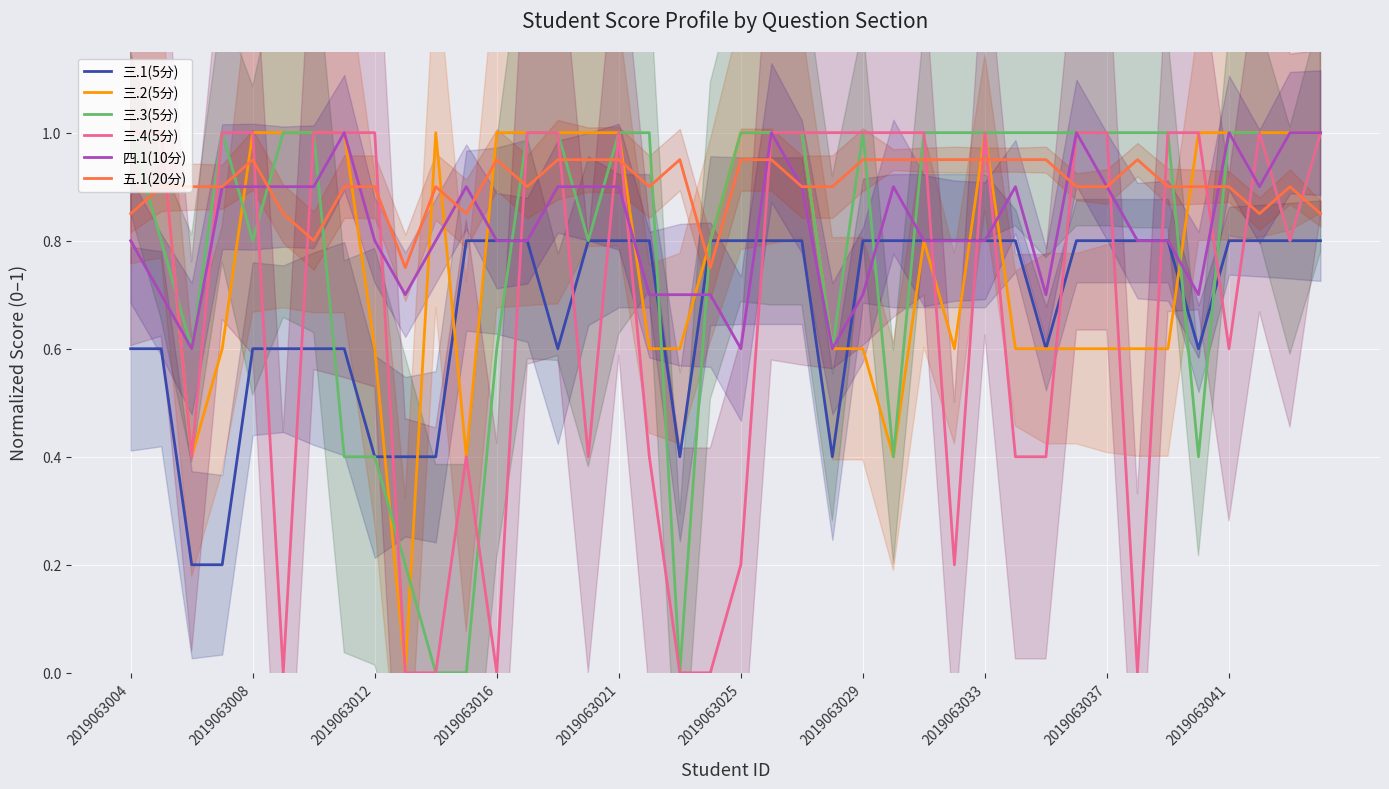

What is the difference between the 三.2(5分) values at 25 and 15?

0.6